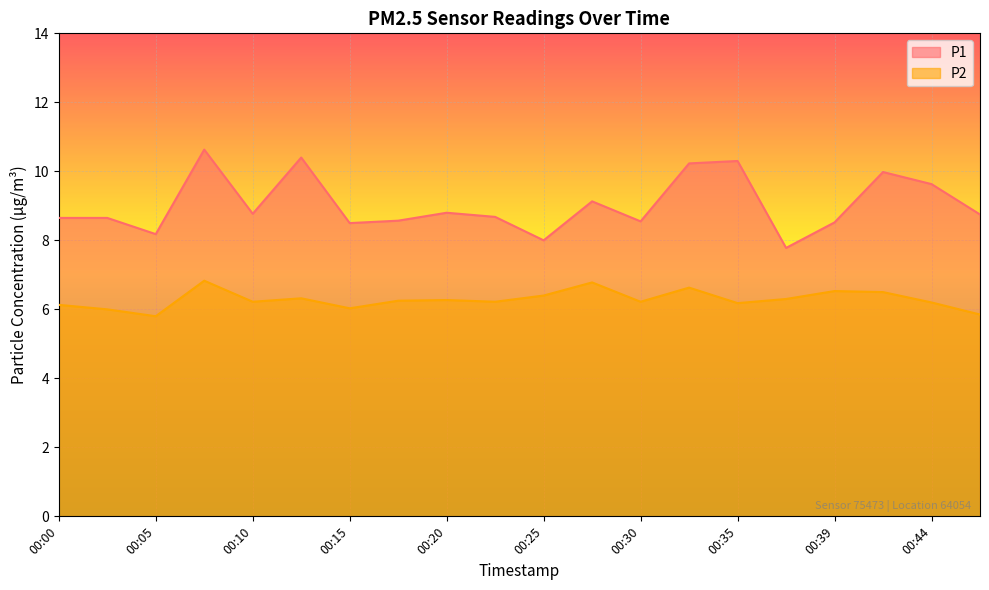

True or false: P1 has more than 1 points higher than both neighbors.

True